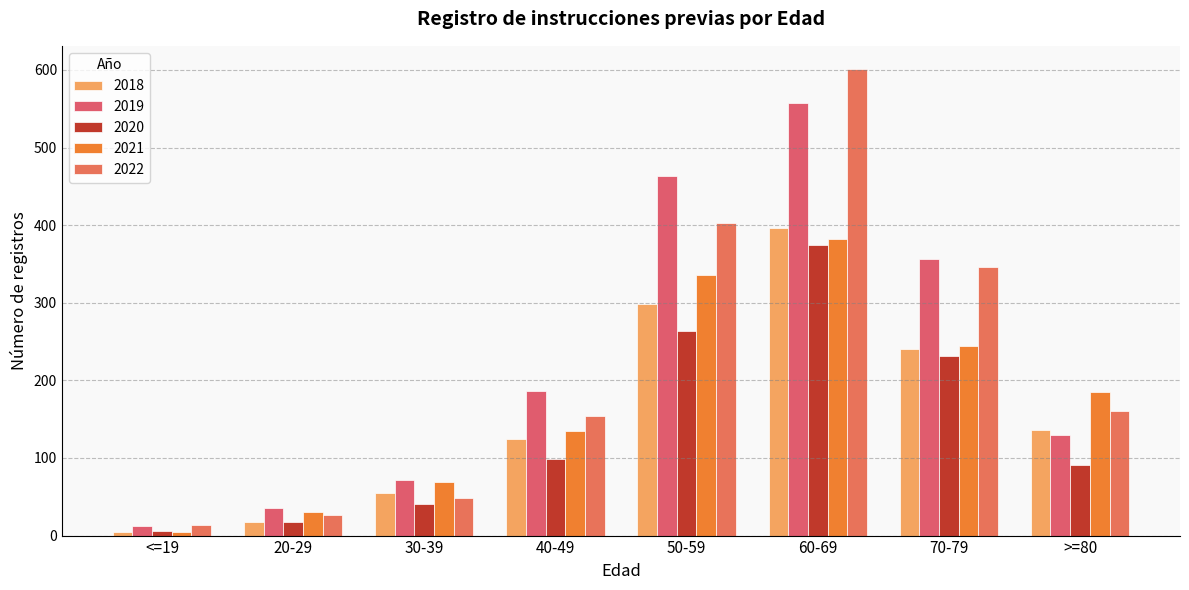

How many bars are there in total?

40